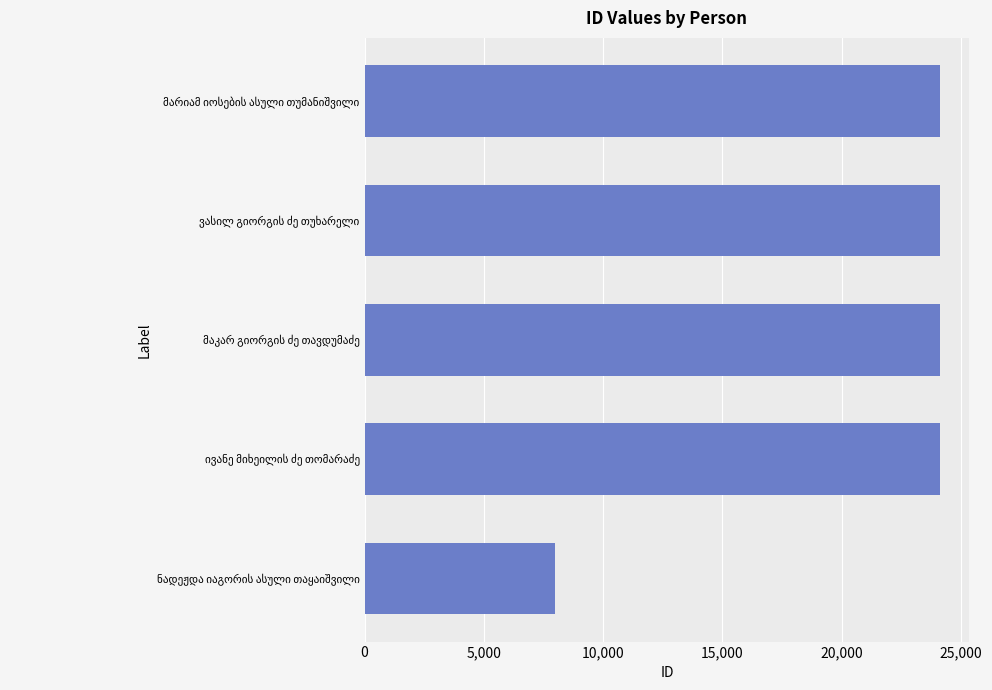

What is the difference between the maximum and second lowest values?

3